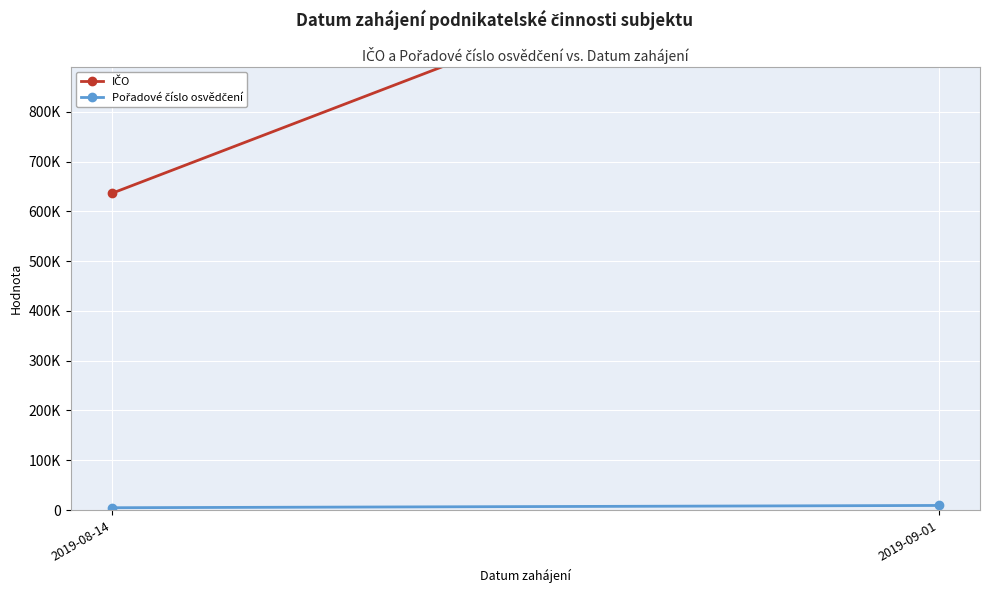

What are all the series names shown in the legend?

IČO, Pořadové číslo osvědčení